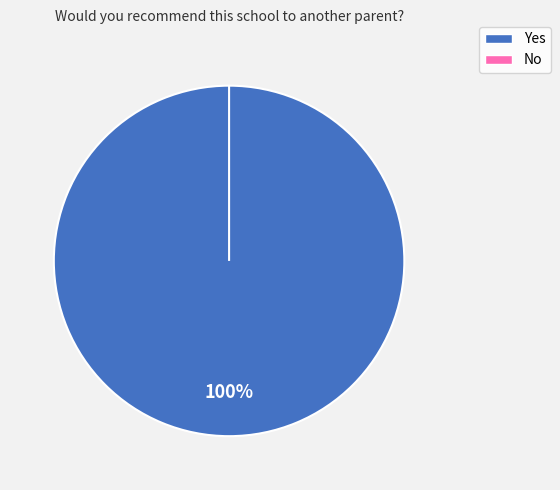

Is there any slice that represents more than half of the pie?

Yes